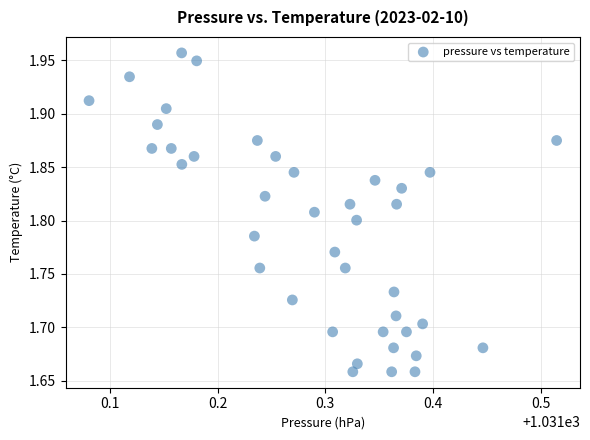

What is the range of Y values (max minus min)?

0.3